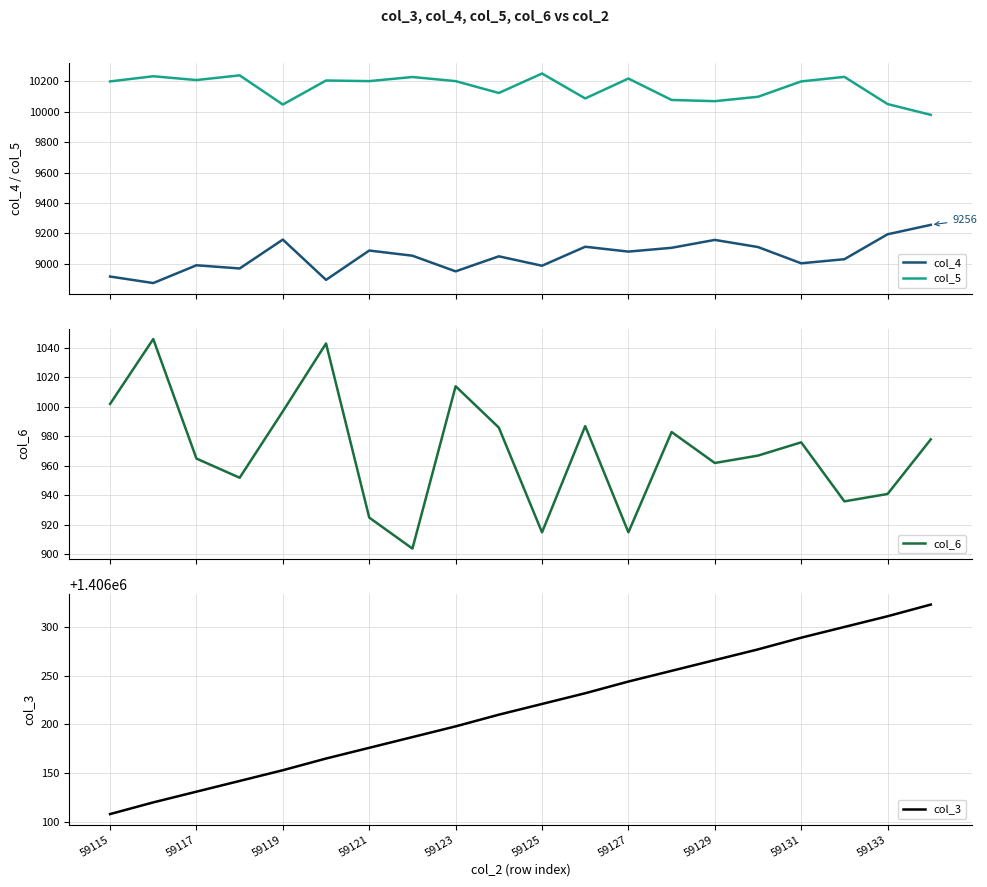

True or false: col_6 and col_4 cross at least once.

False